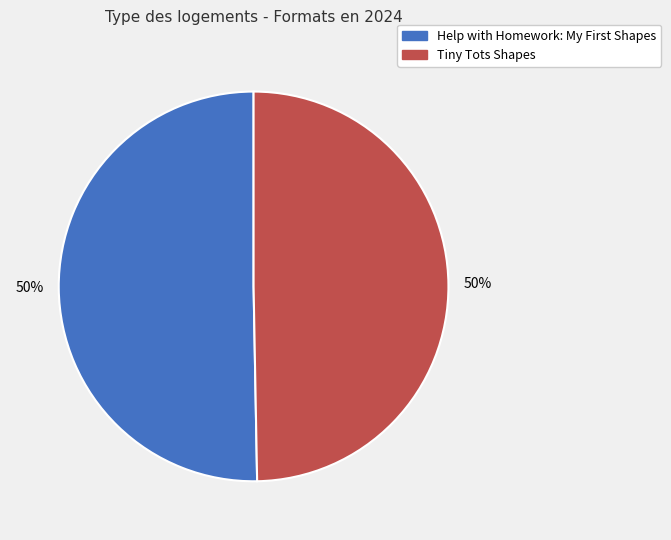

To the nearest percent, what is the average slice percentage?

50%